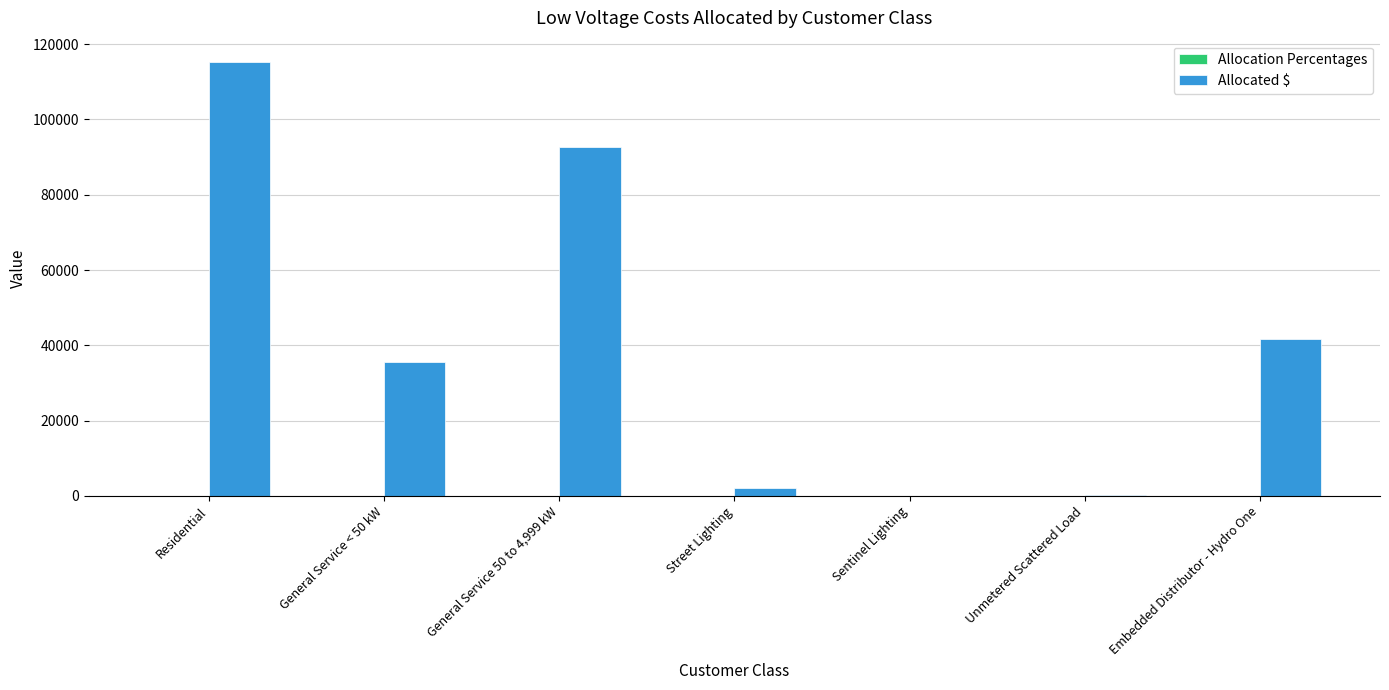

Between Residential and Embedded Distributor - Hydro One, which series saw the biggest shift?

Allocated $